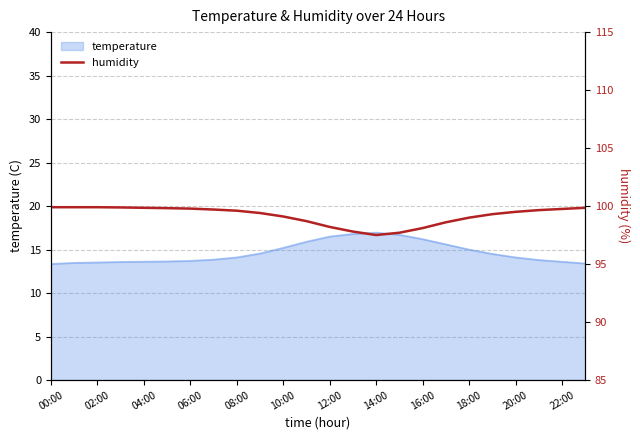

The temperature series shows 13.6 at 22:00. True or false?

True